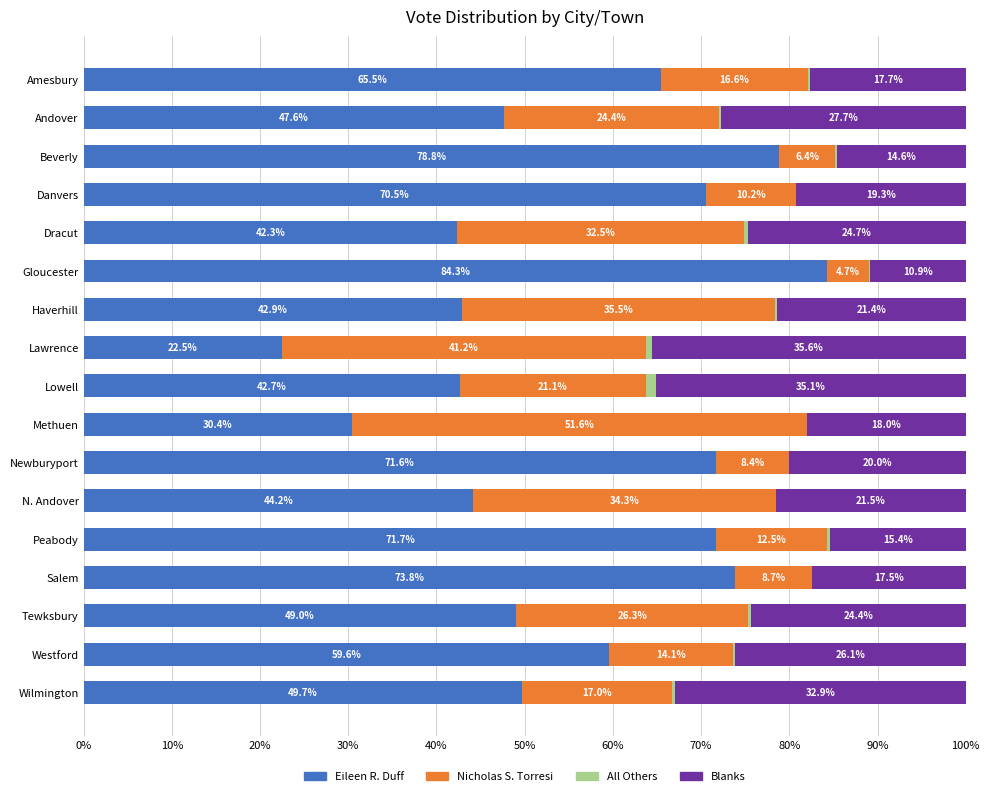

True or false: Eileen R. Duff has a value of 59.6 at Westford.

True